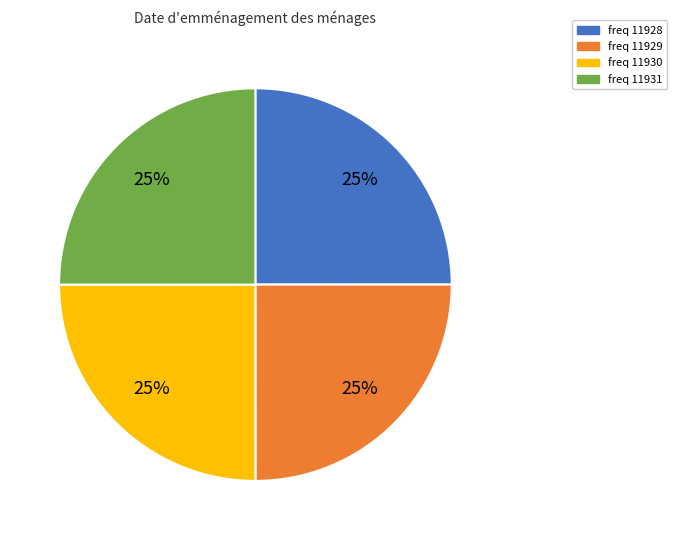

Is there any slice that represents more than half of the pie?

No